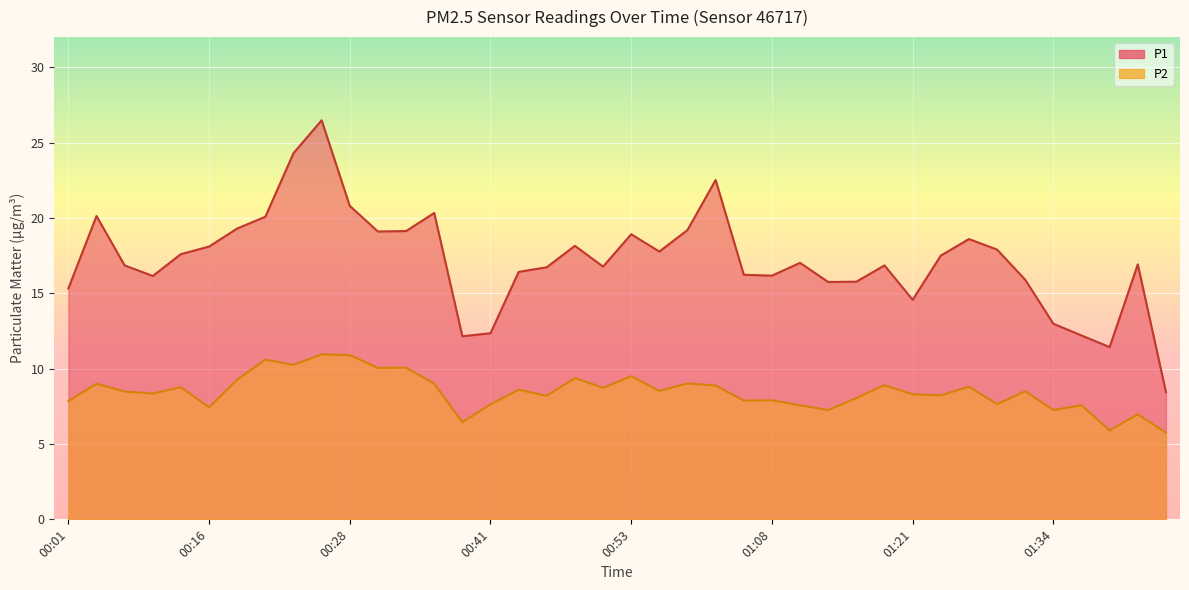

What is the average value of the P1 series?

17.2